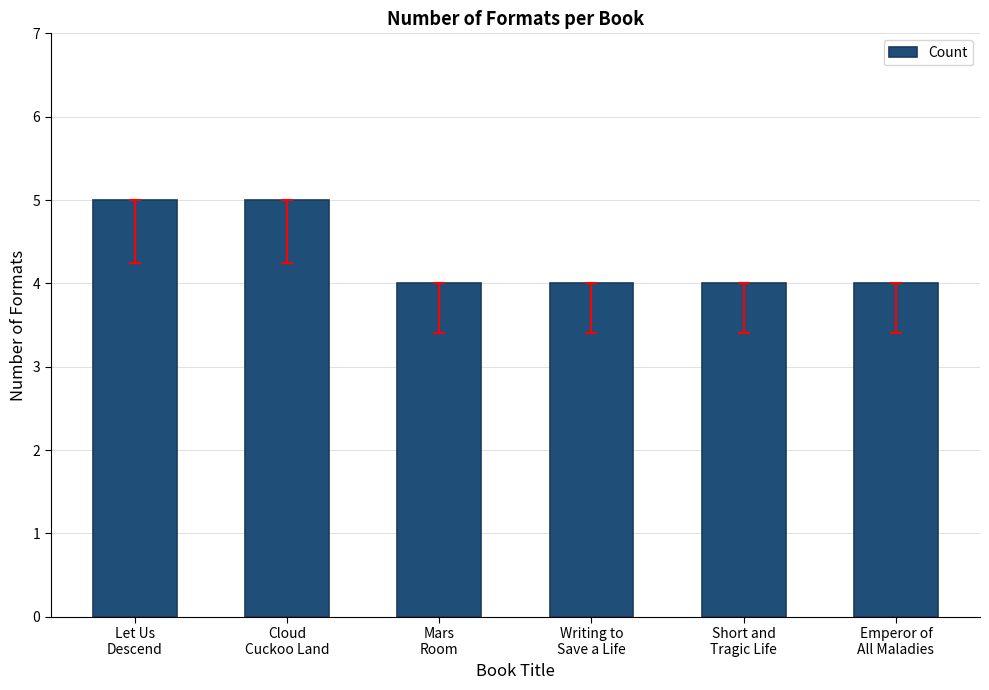

What is the minimum value shown in the chart?

4